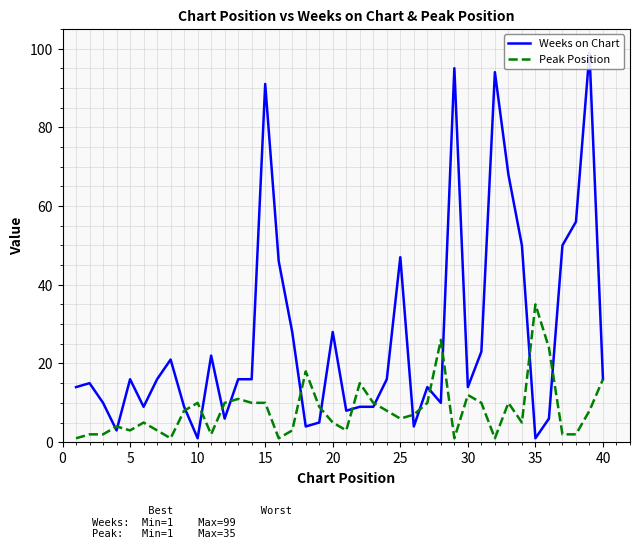

The value of Peak Position at 21 is 15. True or false?

True